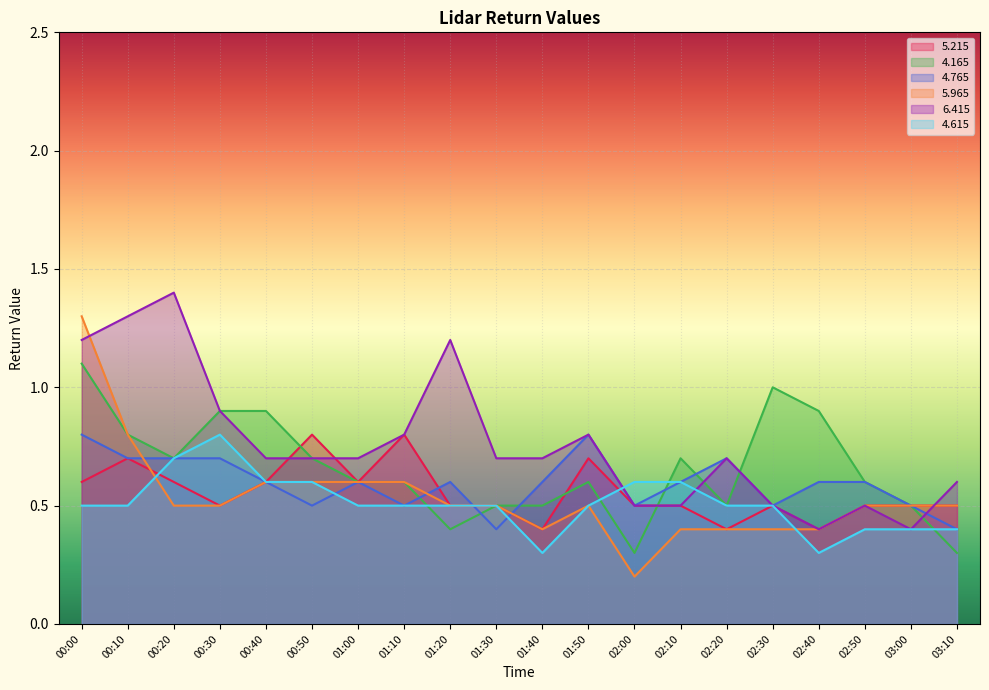

Reading right to left, list all the values displayed in this chart.

  5.215: 03:10=0.5	03:00=0.5	02:50=0.5	02:40=0.4	02:30=0.5	02:20=0.4	02:10=0.5	02:00=0.5	01:50=0.7	01:40=0.4	01:30=0.5	01:20=0.5	01:10=0.8	01:00=0.6	00:50=0.8	00:40=0.6	00:30=0.5	00:20=0.6	00:10=0.7	00:00=0.6
  4.165: 03:10=0.3	03:00=0.5	02:50=0.6	02:40=0.9	02:30=1.0	02:20=0.5	02:10=0.7	02:00=0.3	01:50=0.6	01:40=0.5	01:30=0.5	01:20=0.4	01:10=0.6	01:00=0.6	00:50=0.7	00:40=0.9	00:30=0.9	00:20=0.7	00:10=0.8	00:00=1.1
  4.765: 03:10=0.4	03:00=0.5	02:50=0.6	02:40=0.6	02:30=0.5	02:20=0.7	02:10=0.6	02:00=0.5	01:50=0.8	01:40=0.6	01:30=0.4	01:20=0.6	01:10=0.5	01:00=0.6	00:50=0.5	00:40=0.6	00:30=0.7	00:20=0.7	00:10=0.7	00:00=0.8
  5.965: 03:10=0.5	03:00=0.5	02:50=0.5	02:40=0.4	02:30=0.4	02:20=0.4	02:10=0.4	02:00=0.2	01:50=0.5	01:40=0.4	01:30=0.5	01:20=0.5	01:10=0.6	01:00=0.6	00:50=0.6	00:40=0.6	00:30=0.5	00:20=0.5	00:10=0.8	00:00=1.3
  6.415: 03:10=0.6	03:00=0.4	02:50=0.5	02:40=0.4	02:30=0.5	02:20=0.7	02:10=0.5	02:00=0.5	01:50=0.8	01:40=0.7	01:30=0.7	01:20=1.2	01:10=0.8	01:00=0.7	00:50=0.7	00:40=0.7	00:30=0.9	00:20=1.4	00:10=1.3	00:00=1.2
  4.615: 03:10=0.4	03:00=0.4	02:50=0.4	02:40=0.3	02:30=0.5	02:20=0.5	02:10=0.6	02:00=0.6	01:50=0.5	01:40=0.3	01:30=0.5	01:20=0.5	01:10=0.5	01:00=0.5	00:50=0.6	00:40=0.6	00:30=0.8	00:20=0.7	00:10=0.5	00:00=0.5